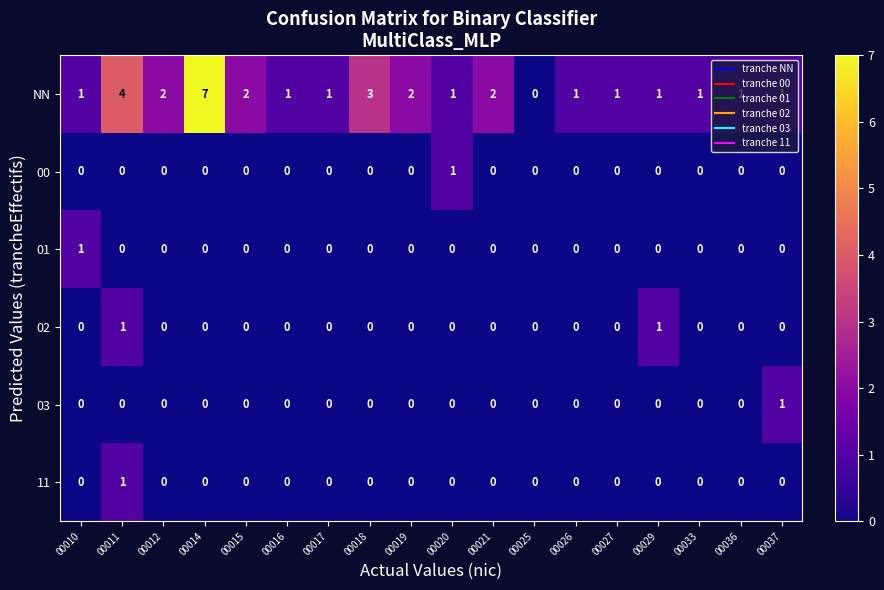

Count the 11 values in the range 0 to 1.

18